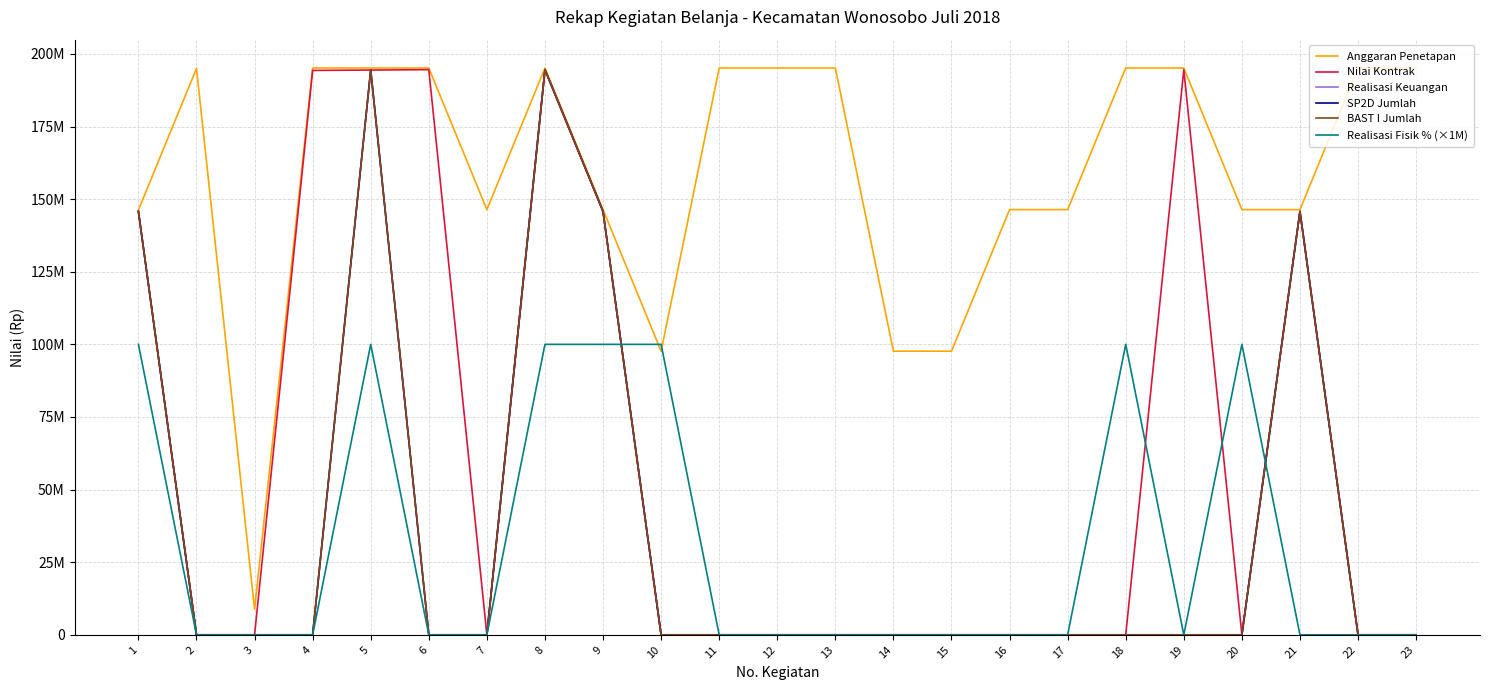

Does the chart display data point markers on the line(s)?

No